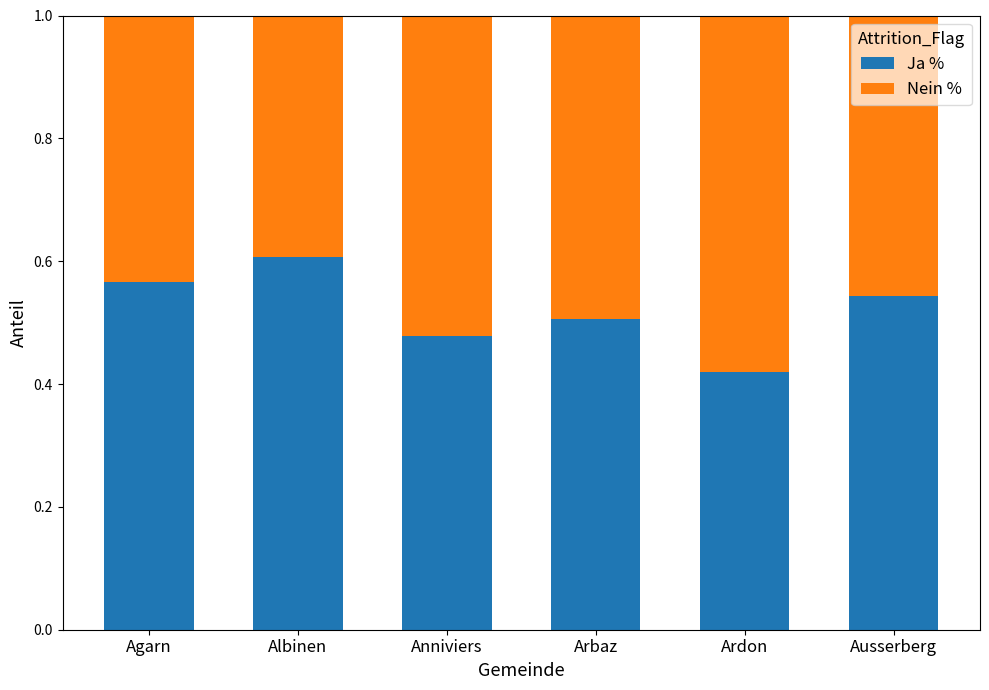

Rank the categories by Ja % value from lowest to highest.

Ardon, Anniviers, Arbaz, Ausserberg, Agarn, Albinen